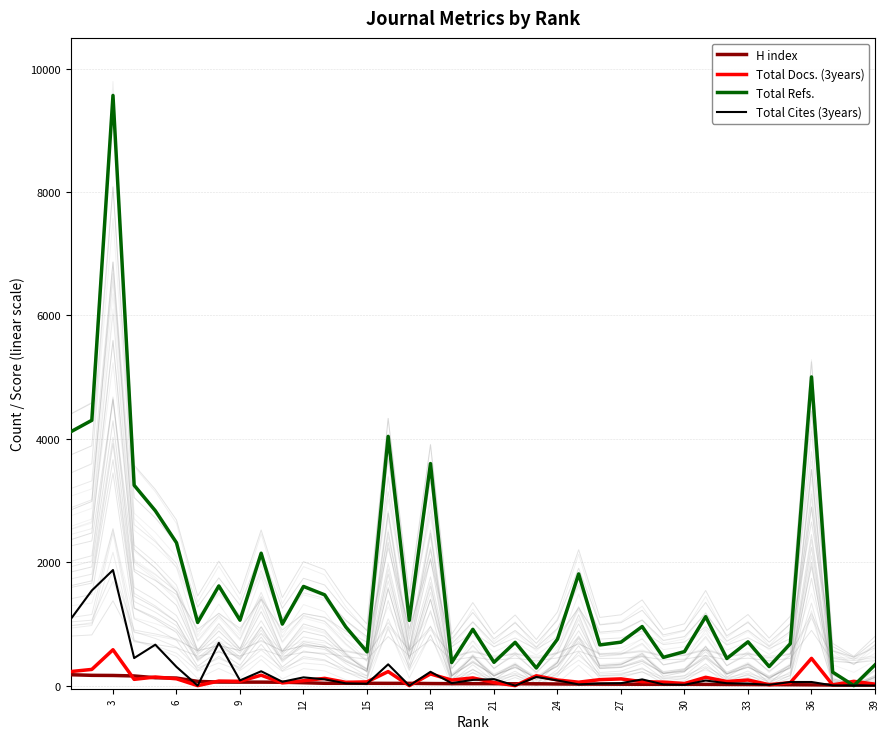

How many categories are shown in the chart?

39